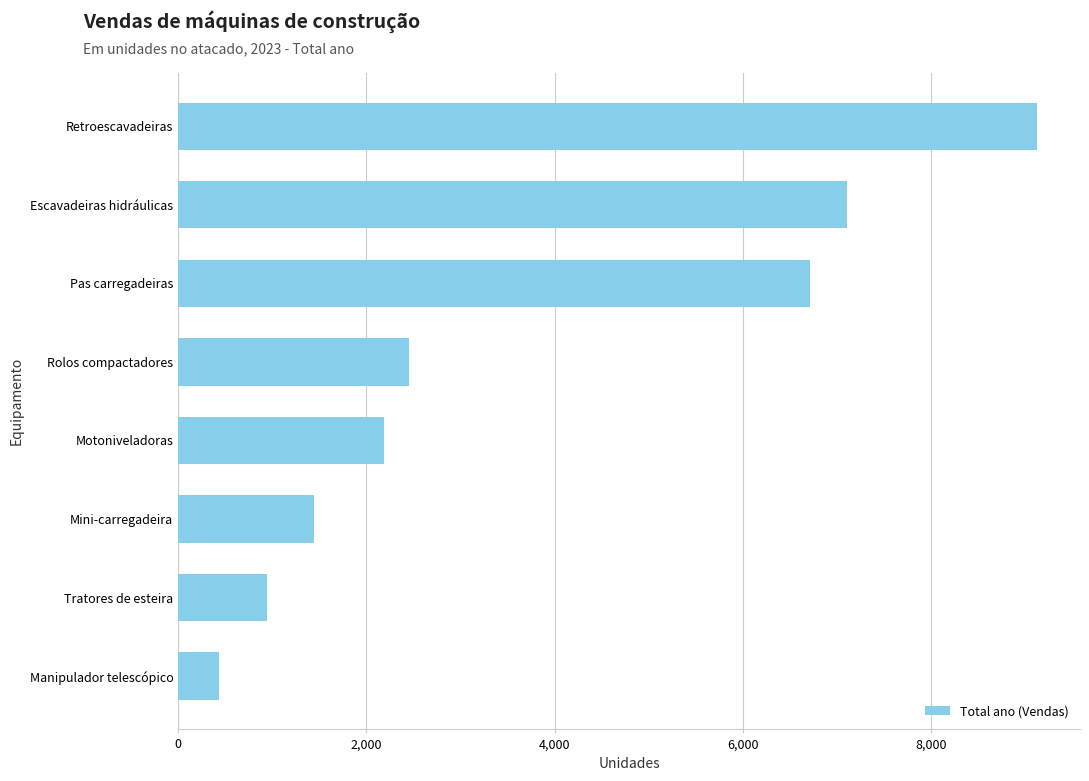

What is the average value?

3800